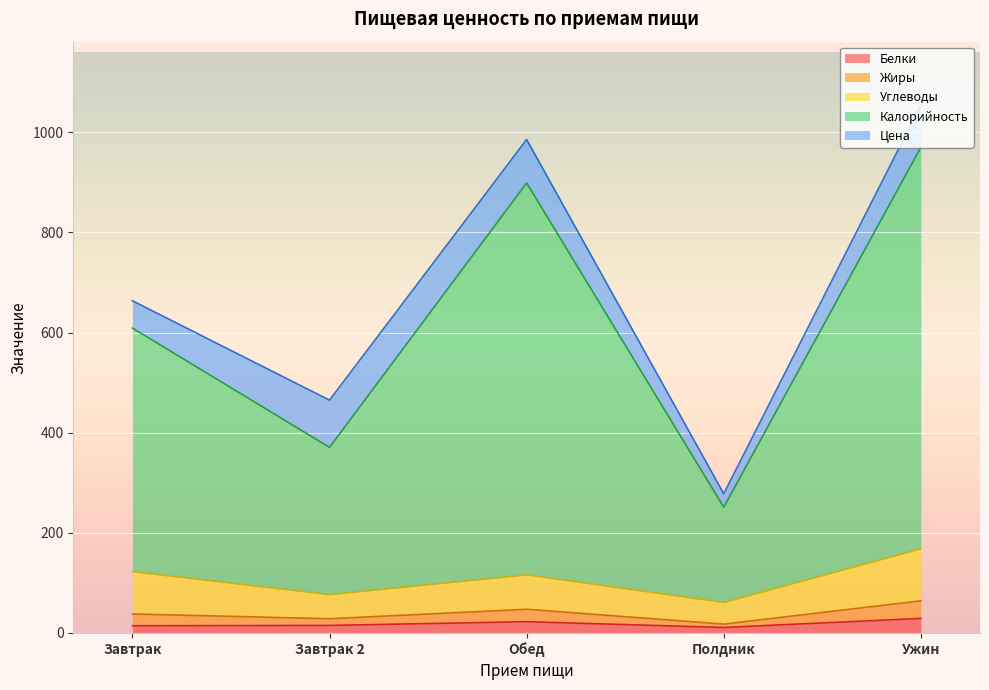

Does the chart display data point markers on the line(s)?

No